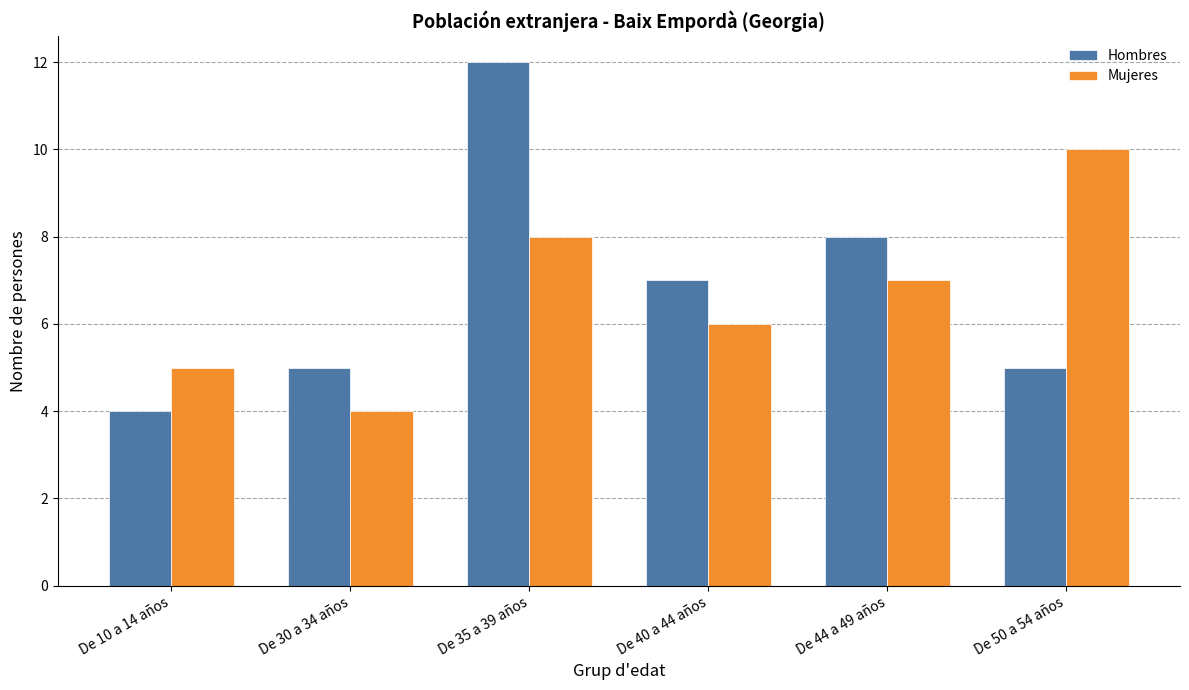

What is the value of the Mujeres bar at the 1st from the left?

5